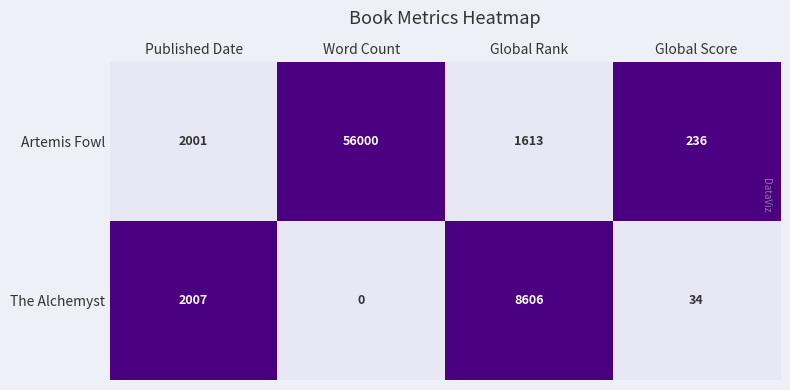

At which category is the sum across all series the highest?

Word Count